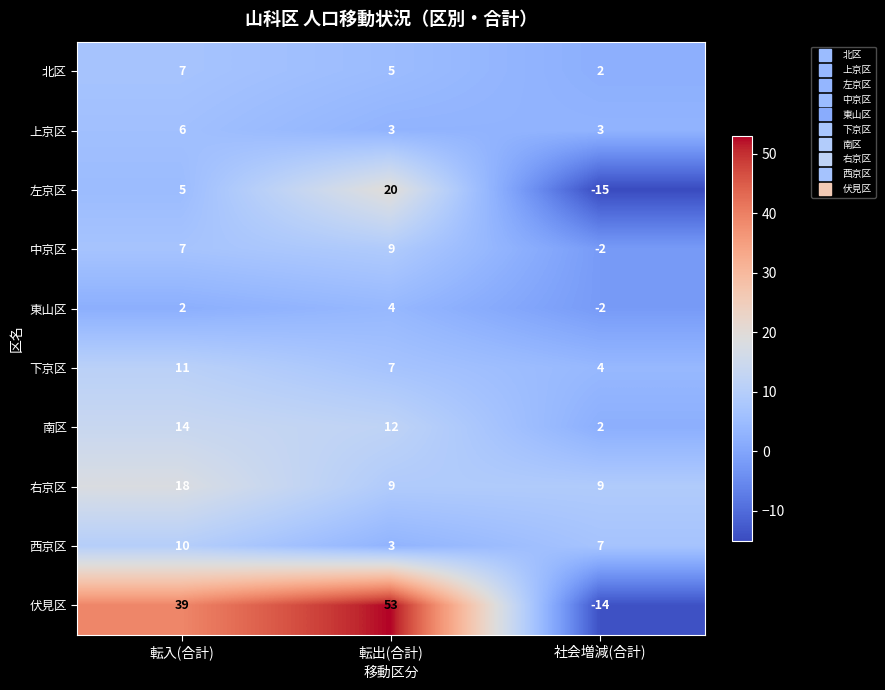

The value of 中京区 at 転出(合計) is 9. True or false?

True